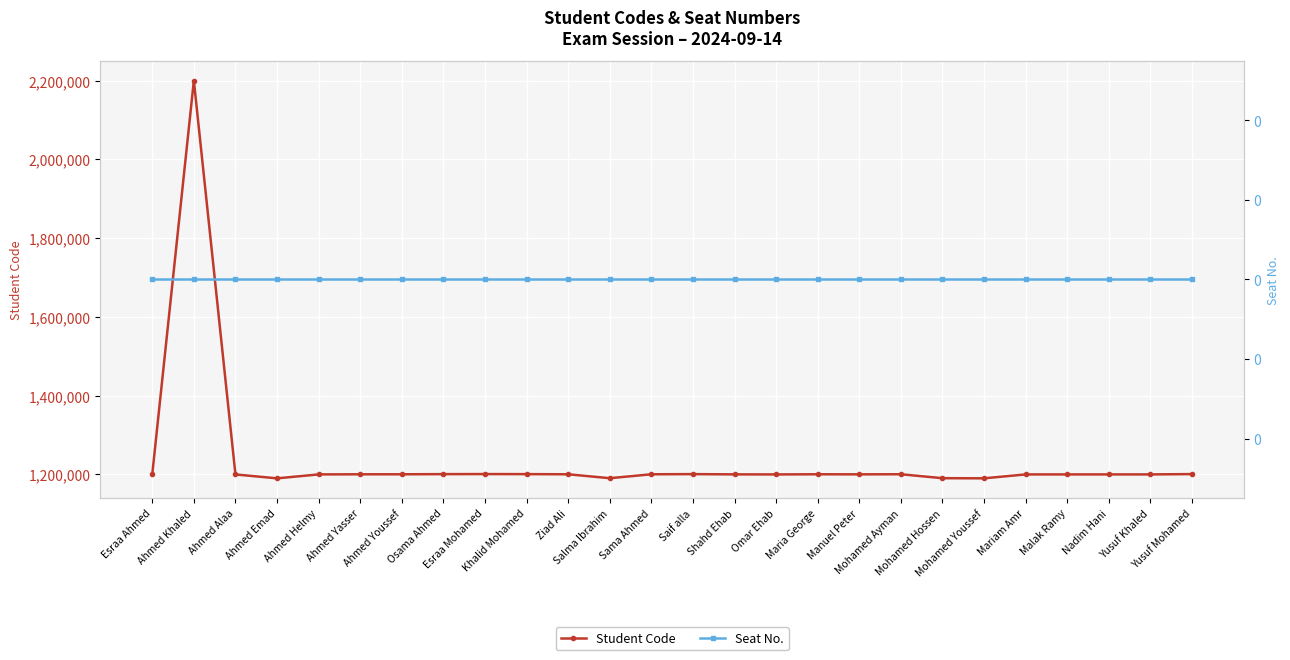

Between Saif alla and Manuel Peter, which series saw the biggest shift?

Student Code